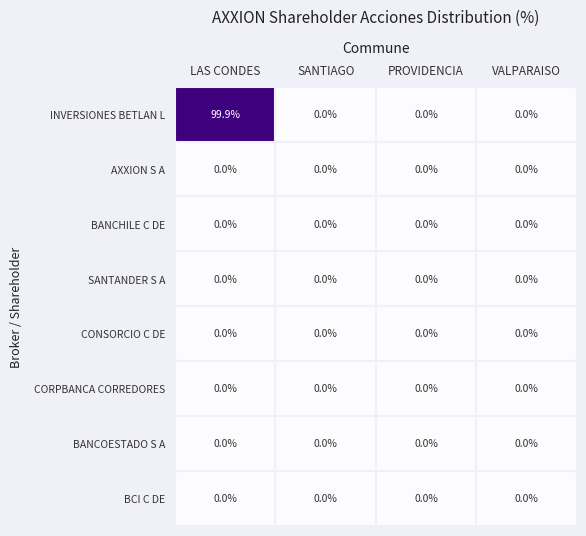

What is the greatest value displayed?

99.9